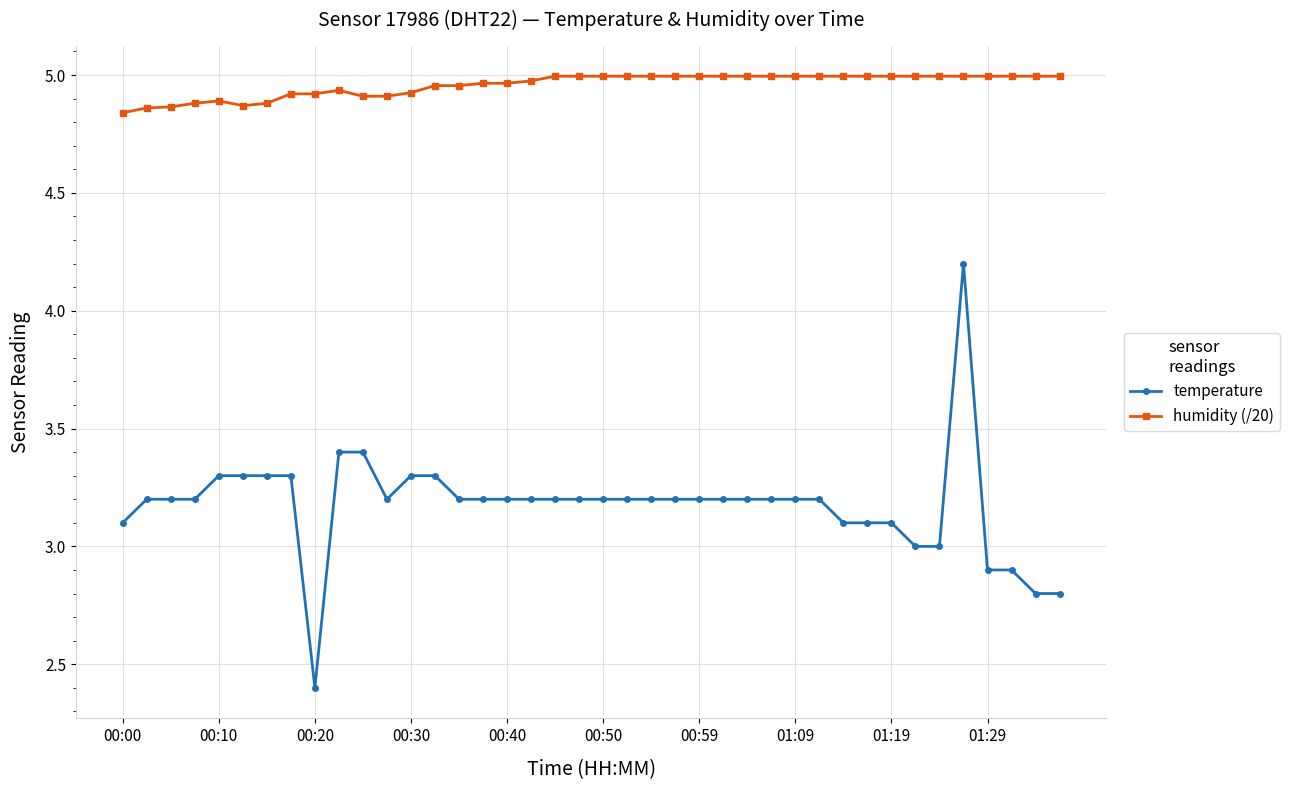

Which series has the largest total across all categories?

humidity (/20)